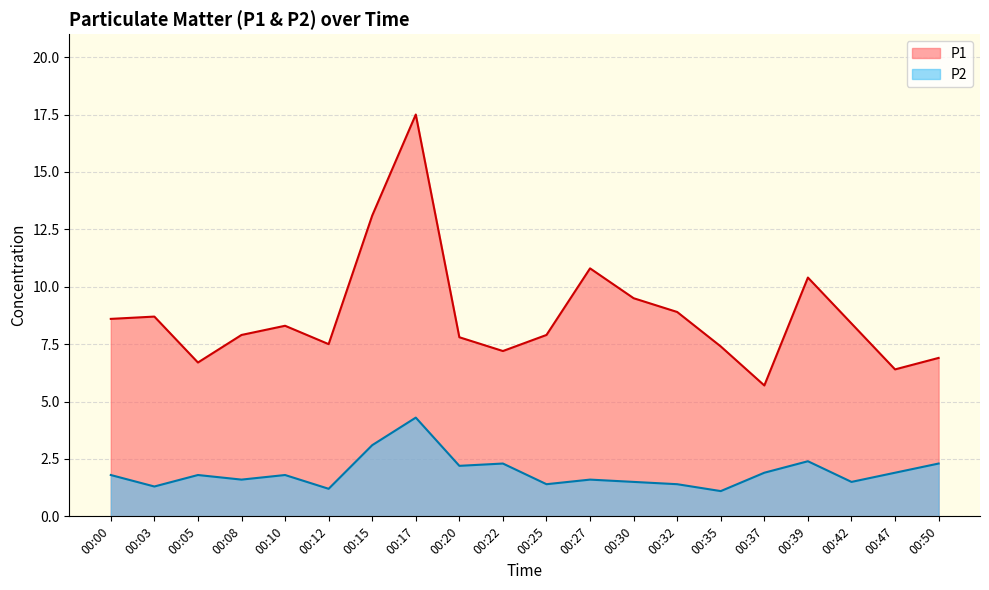

What is the value of the P2 point at the 18th from the left?

1.5